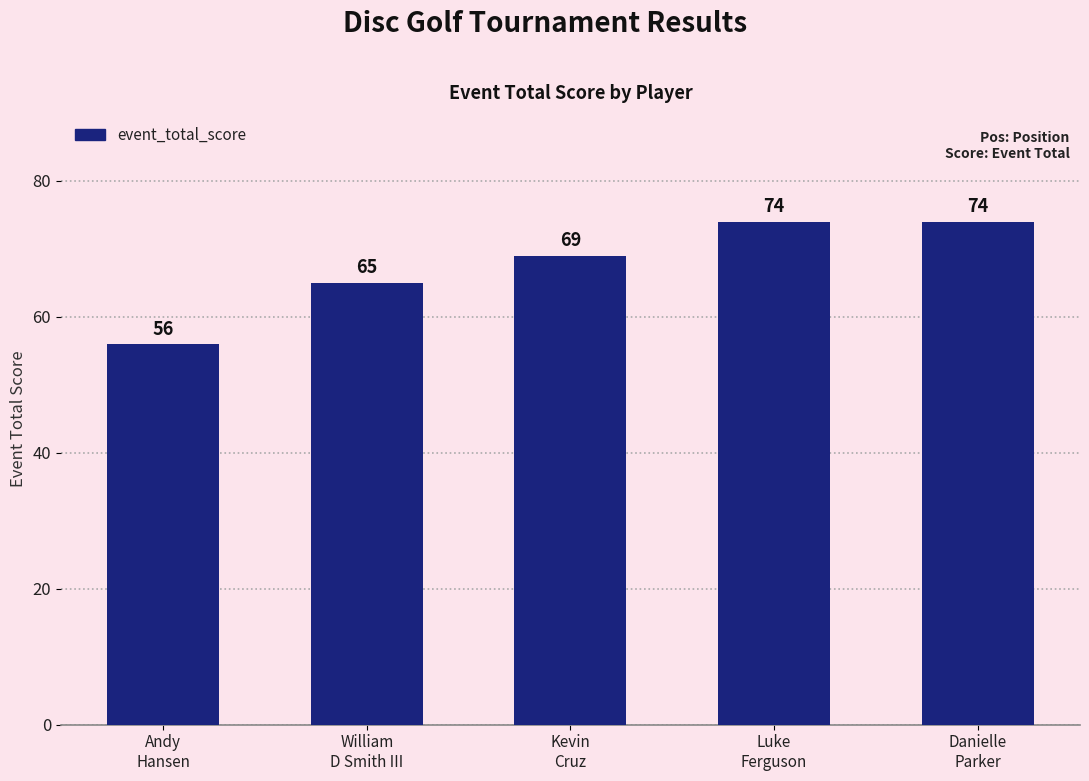

Which has a higher value, Kevin
Cruz or Danielle
Parker?

Danielle
Parker